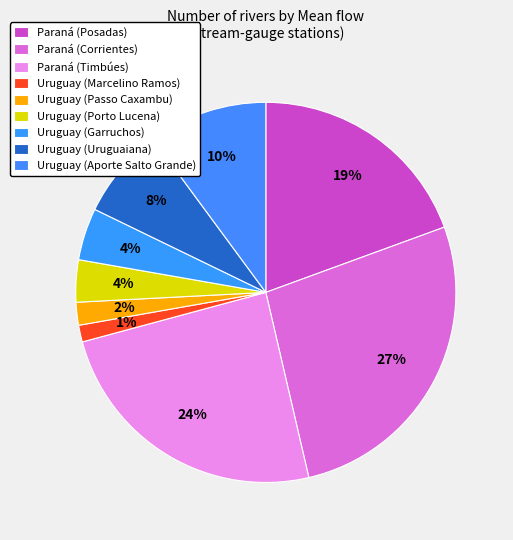

What percentage is NOT represented by Paraná (Corrientes)?

73.1%